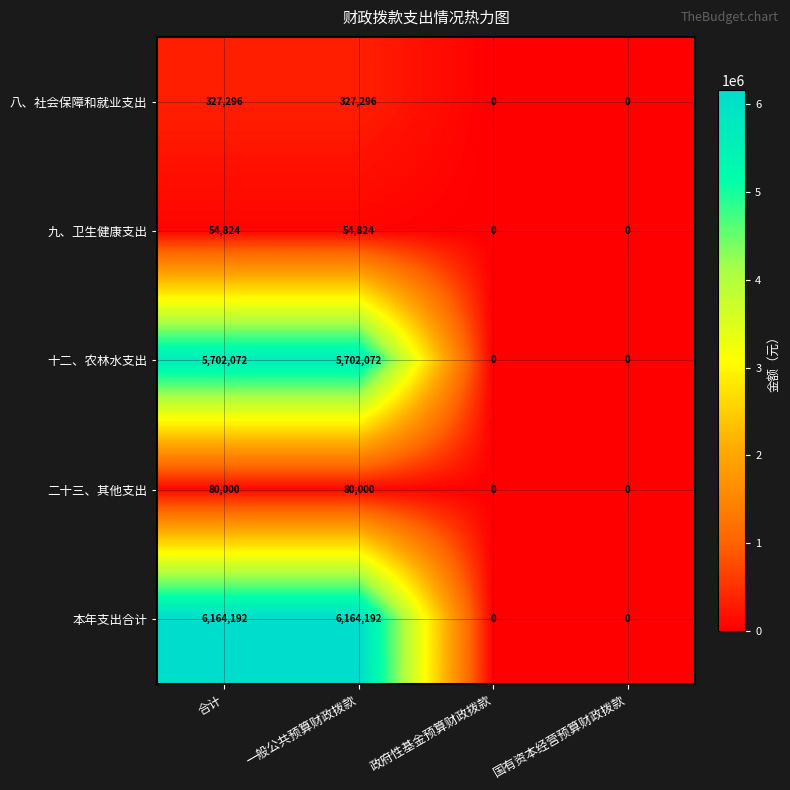

What is the maximum value for 八、社会保障和就业支出?

327296